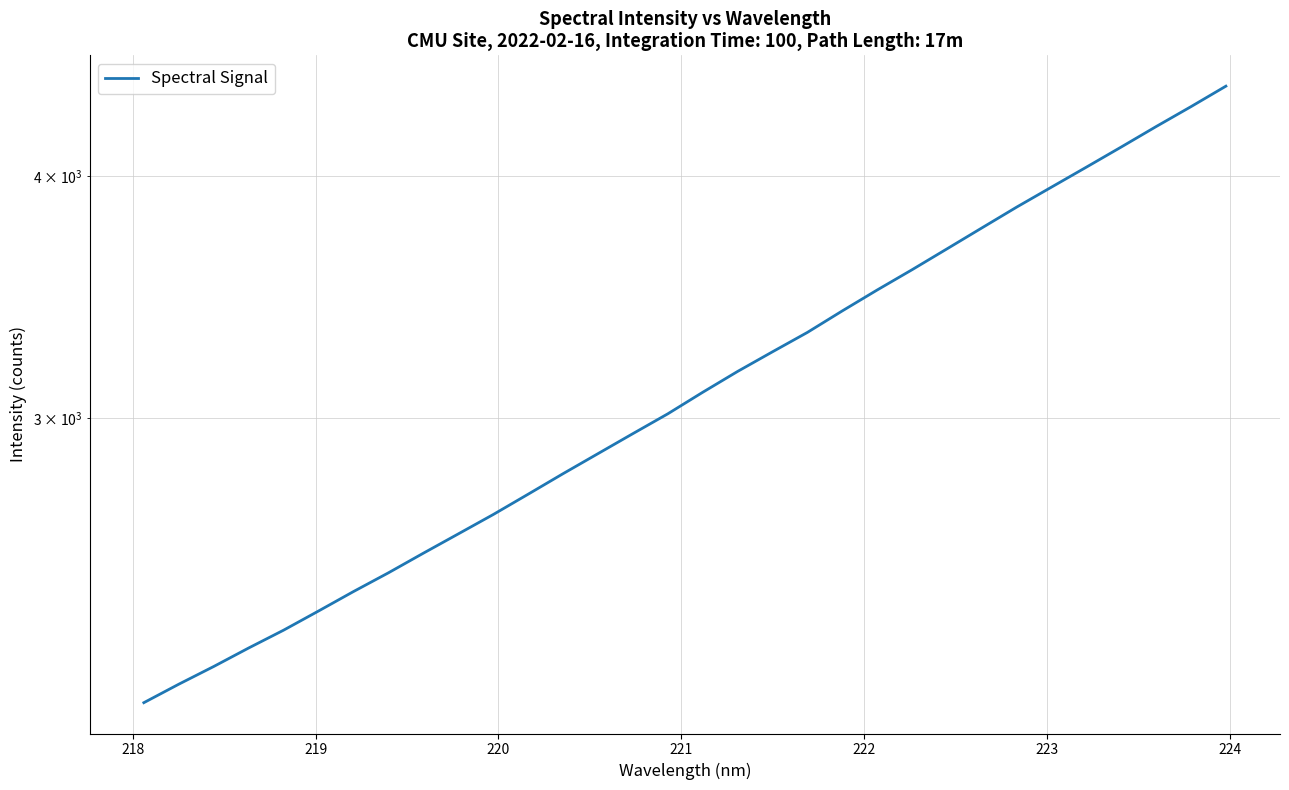

What is the average value?

3140.4